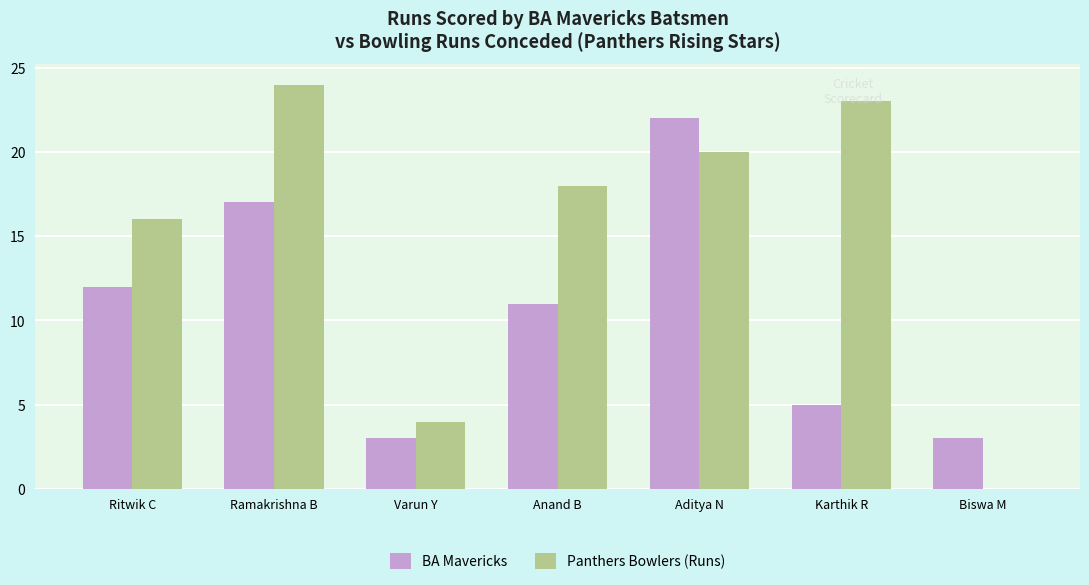

The Panthers Bowlers (Runs) series shows 23 at Karthik R. True or false?

True